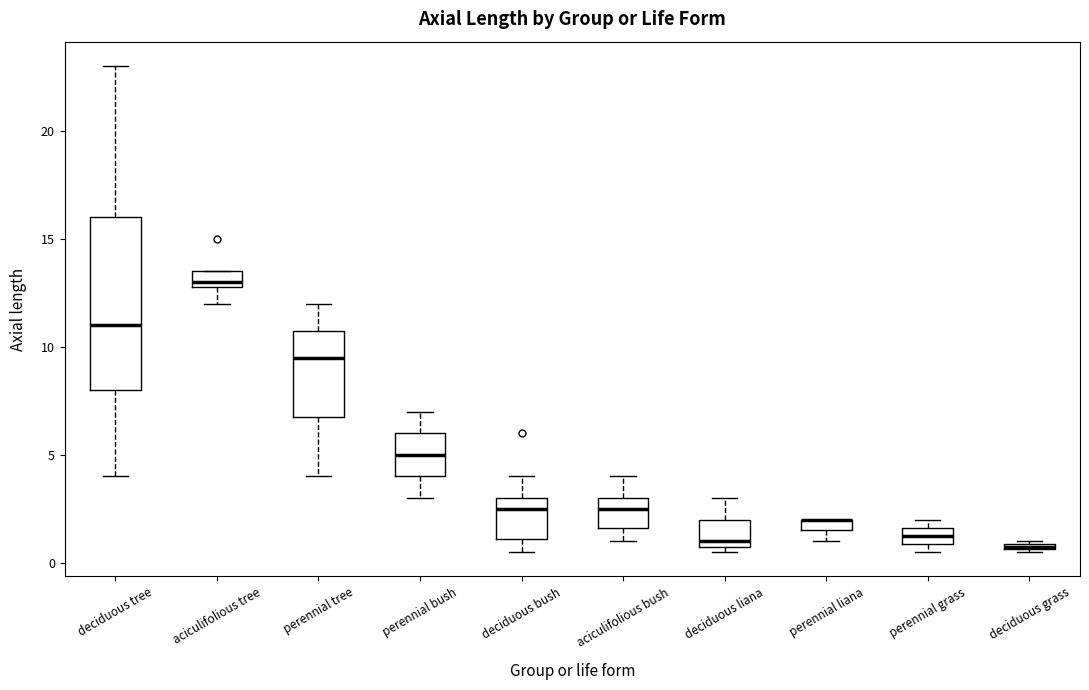

Where is the lower edge of the box for deciduous bush on the y-axis? The values are not printed on the chart, so give them approximately, as read against the axis.

1.0